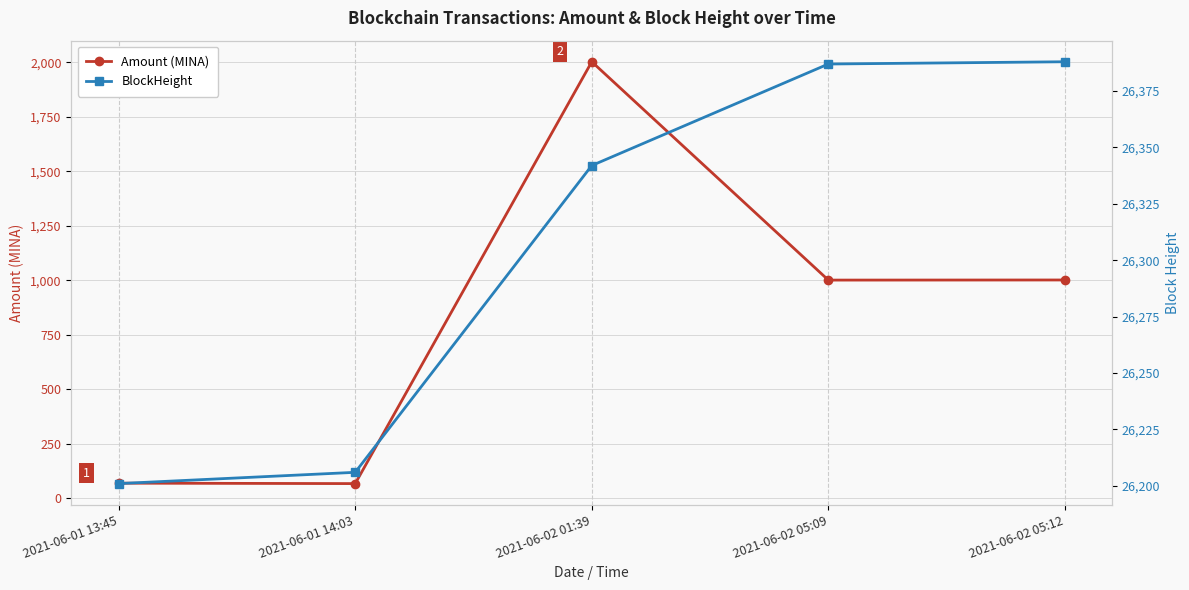

Rank the series by their average value, from lowest to highest.

Amount (MINA), BlockHeight